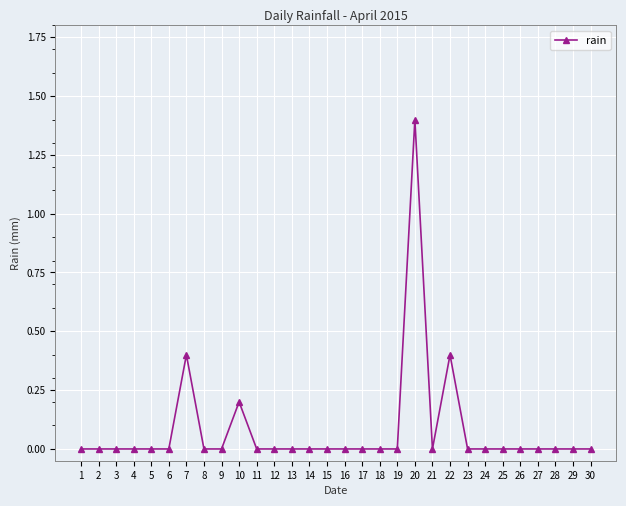

Is it true that the value at 28 is 0.0?

True